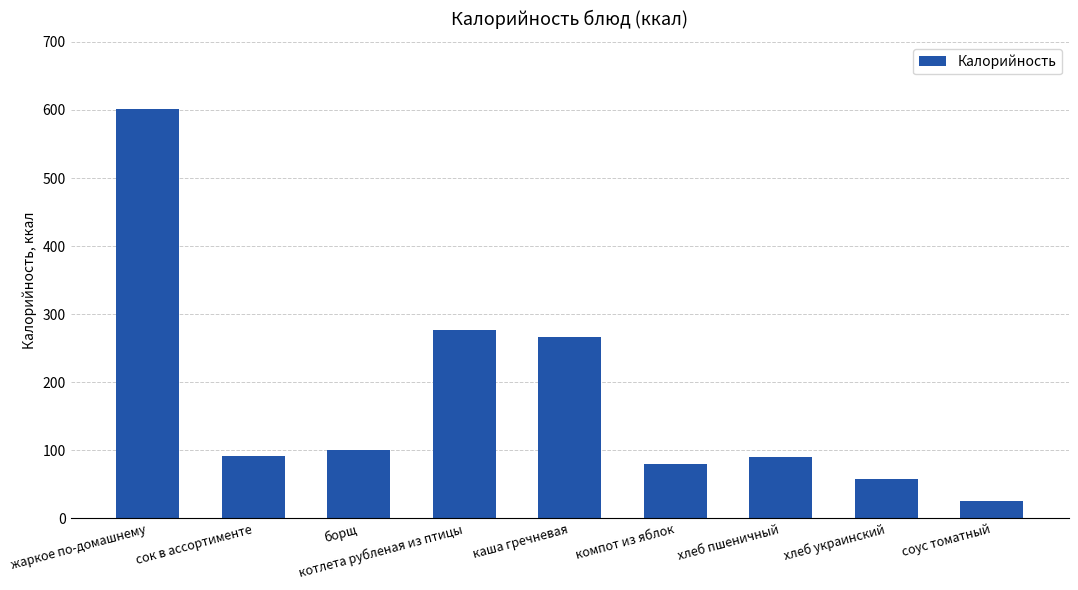

What is the sum of all values?

1590.3